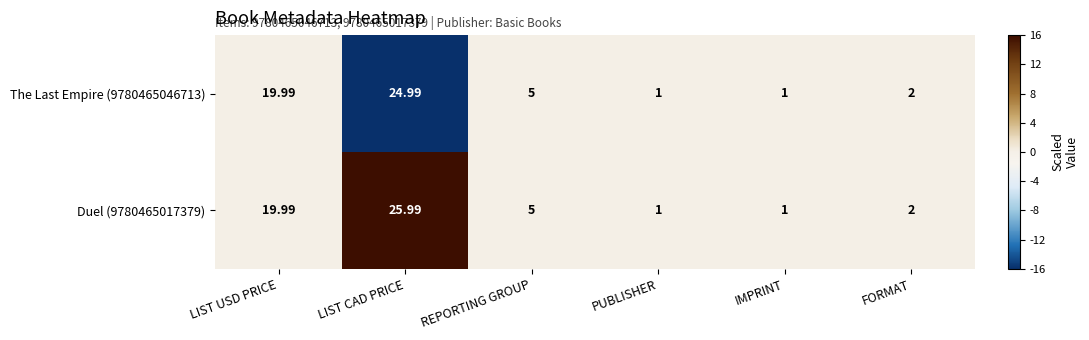

At which label is The Last Empire (9780465046713) closest to 12?

REPORTING GROUP